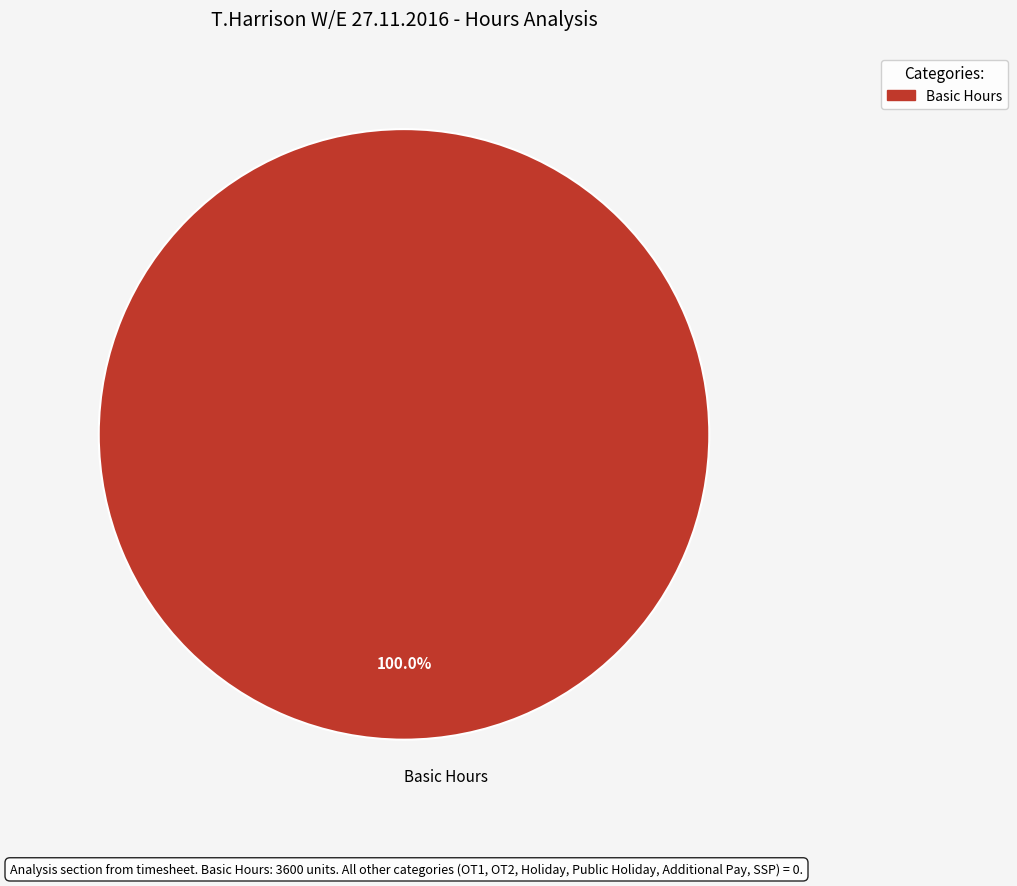

The Basic Hours slice represents 100% of the pie. True or false?

True